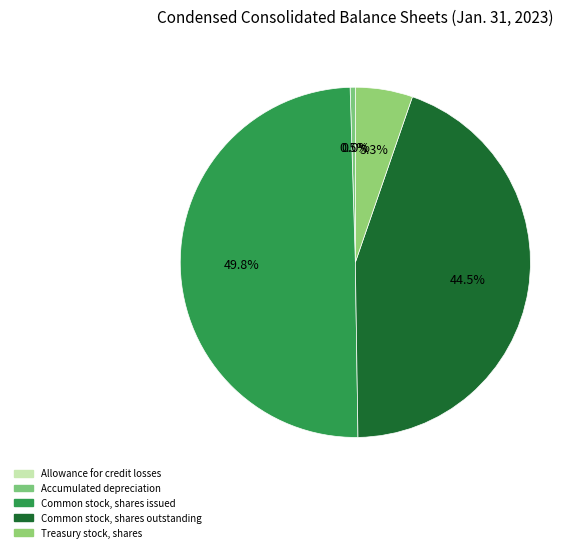

Combined, do Common stock, shares issued and Common stock, shares outstanding account for over 50%?

Yes